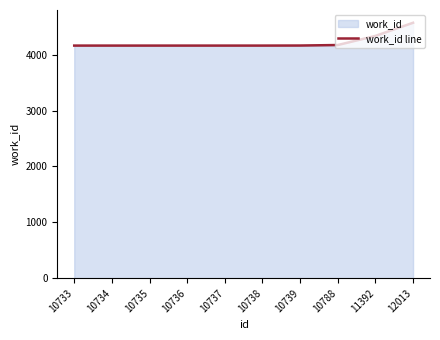

At which category does the chart reach its minimum across all series?

10733